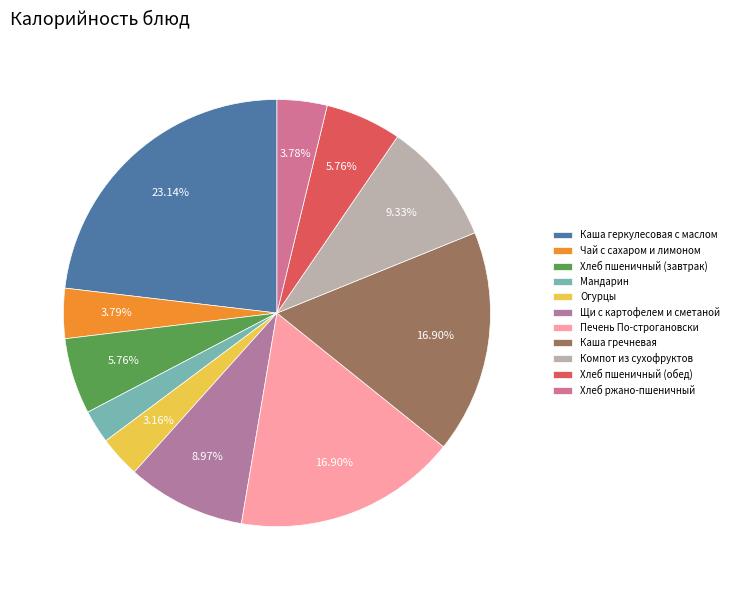

What is the largest slice in the pie chart?

Каша геркулесовая с маслом